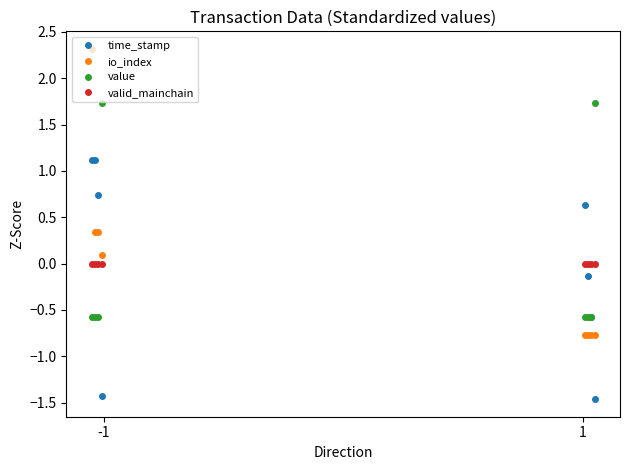

In time_stamp, how many points are lower than both neighbors (excluding endpoints)?

1